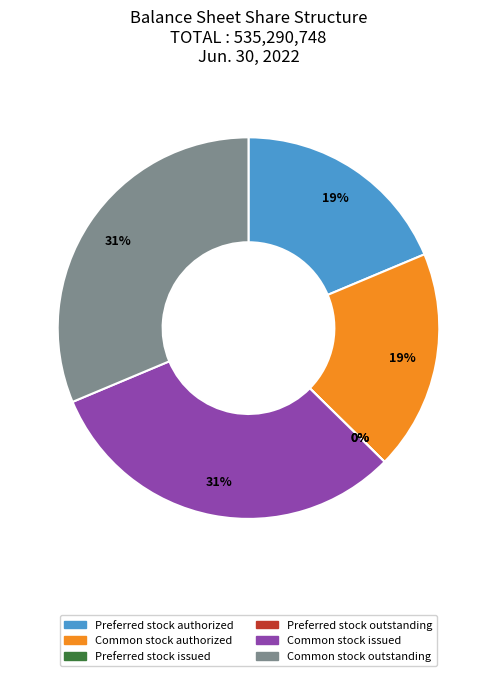

To the nearest percent, what is the average slice percentage?

17%